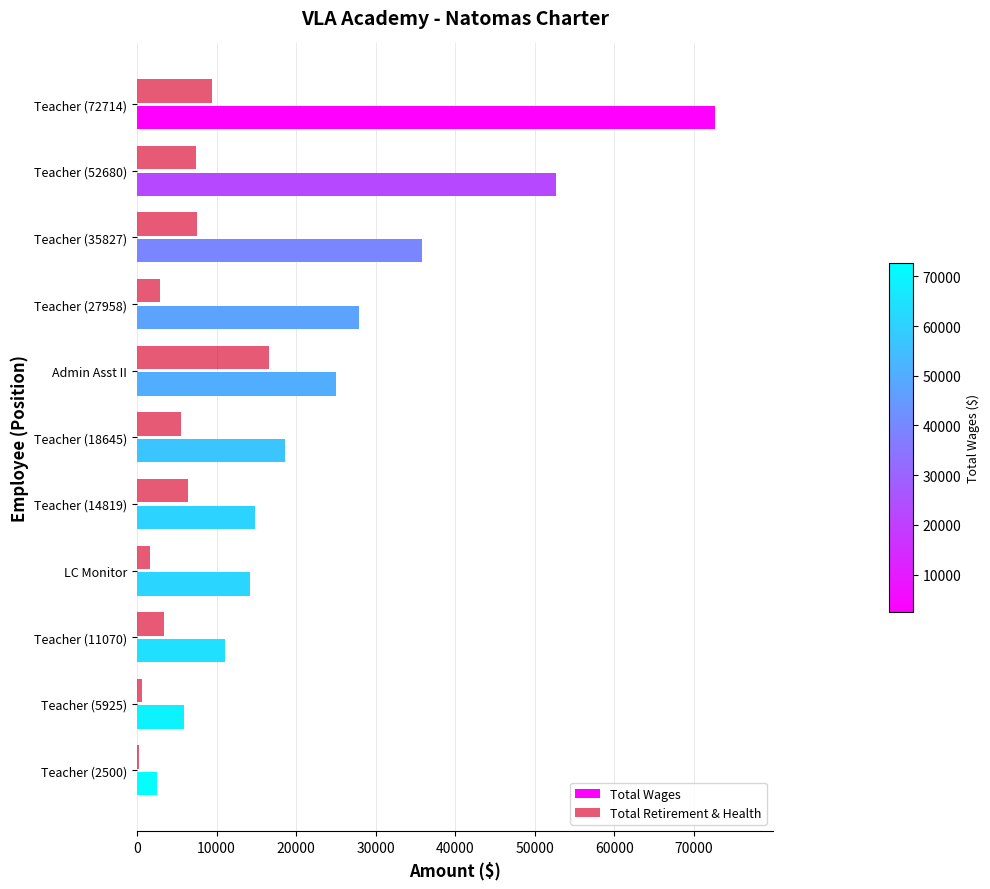

The Total Retirement & Health series shows 5484 at Teacher (18645). True or false?

True